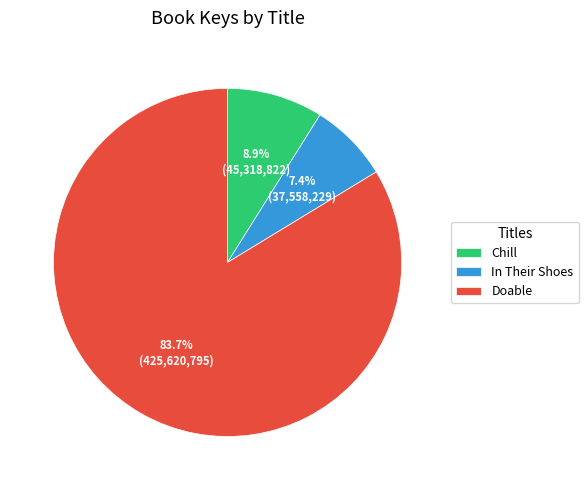

Rank the categories by value from lowest to highest.

In Their Shoes, Chill, Doable